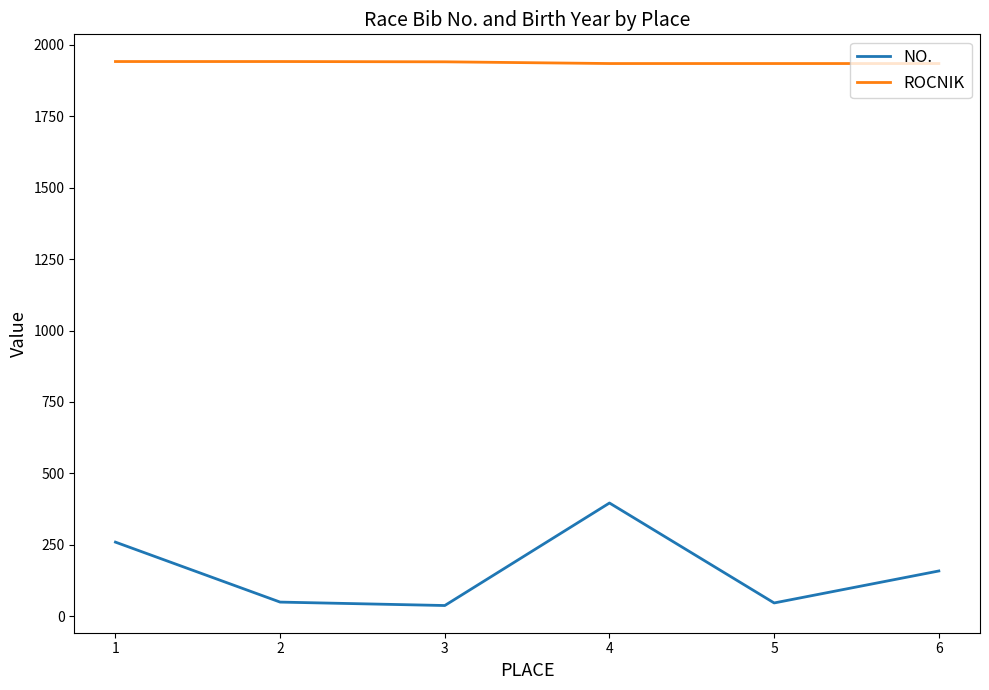

What is the maximum value shown in the chart?

1942